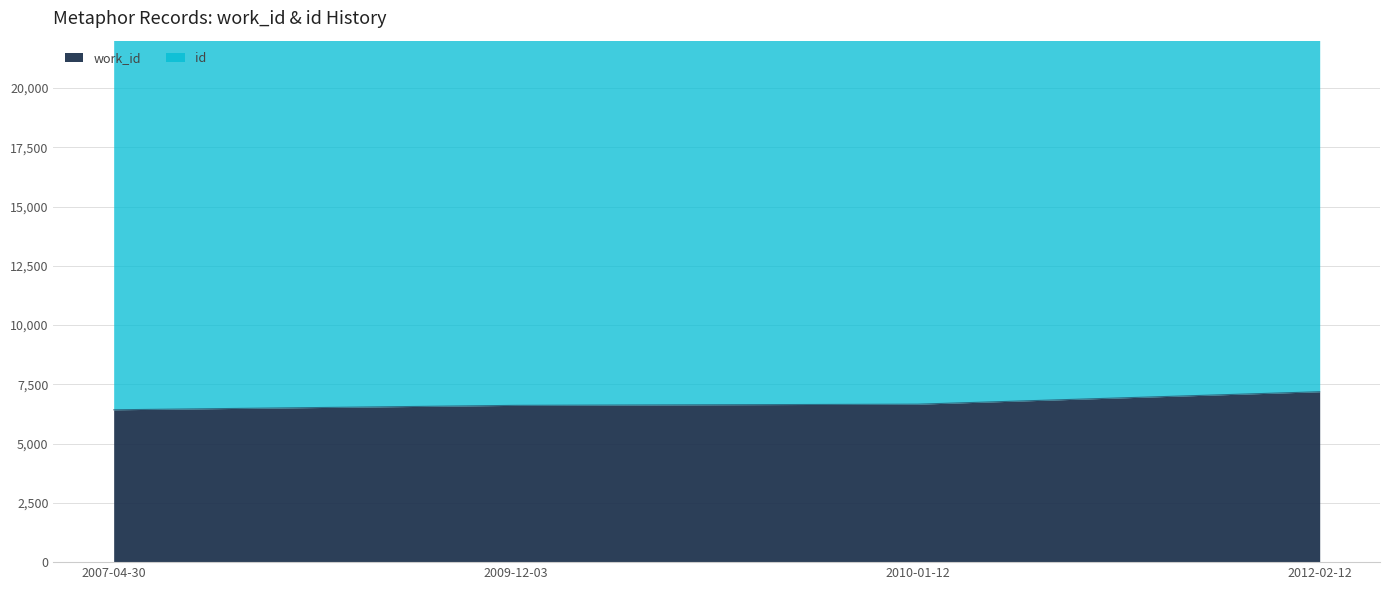

Is the value of work_id at 2012-02-12 greater than the value of id at 2010-01-12?

No